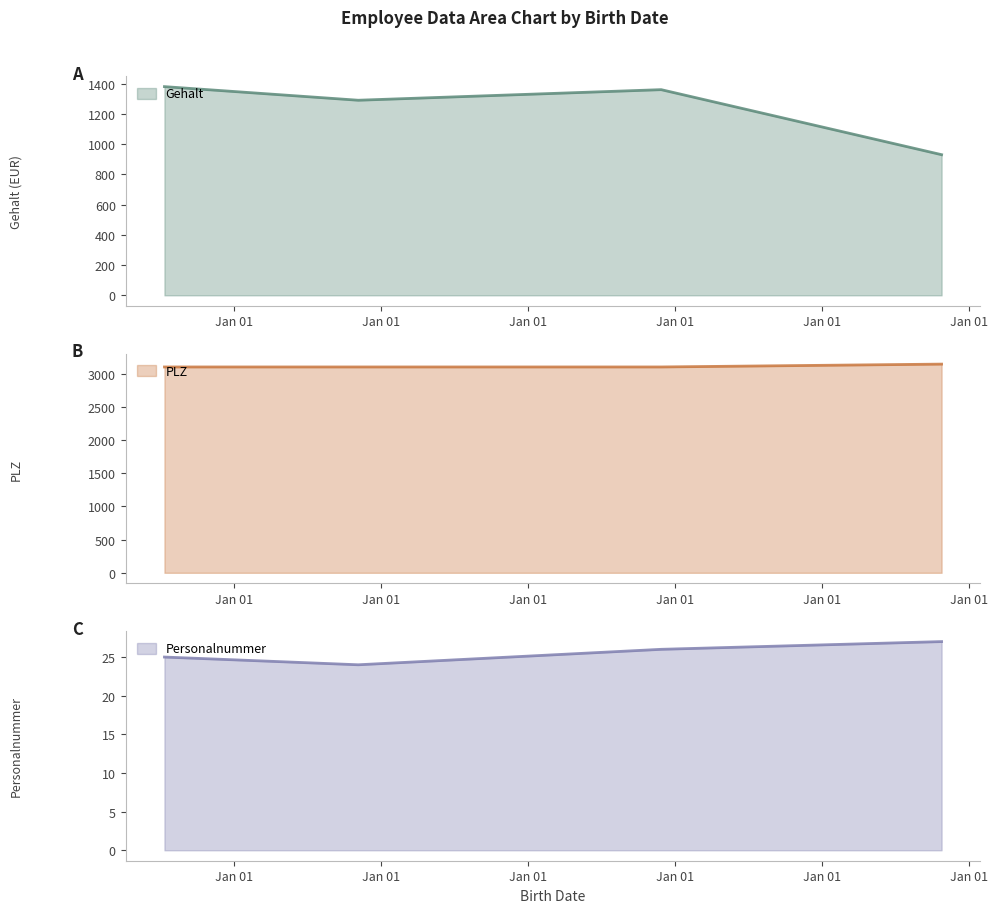

True or false: PLZ has more than 2 points higher than both neighbors.

False